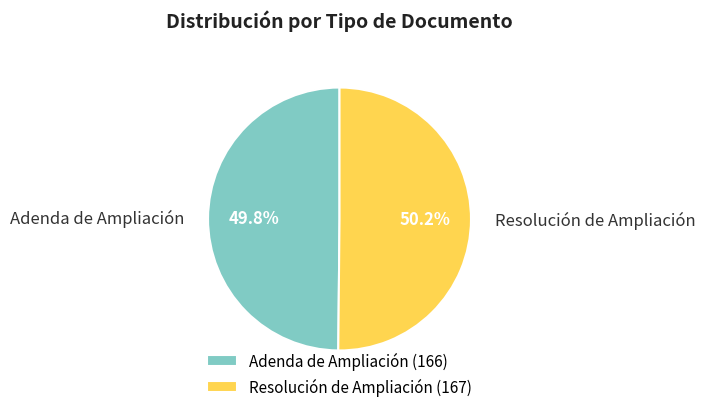

What percentage do Adenda de Ampliación and Resolución de Ampliación together represent?

100.0%